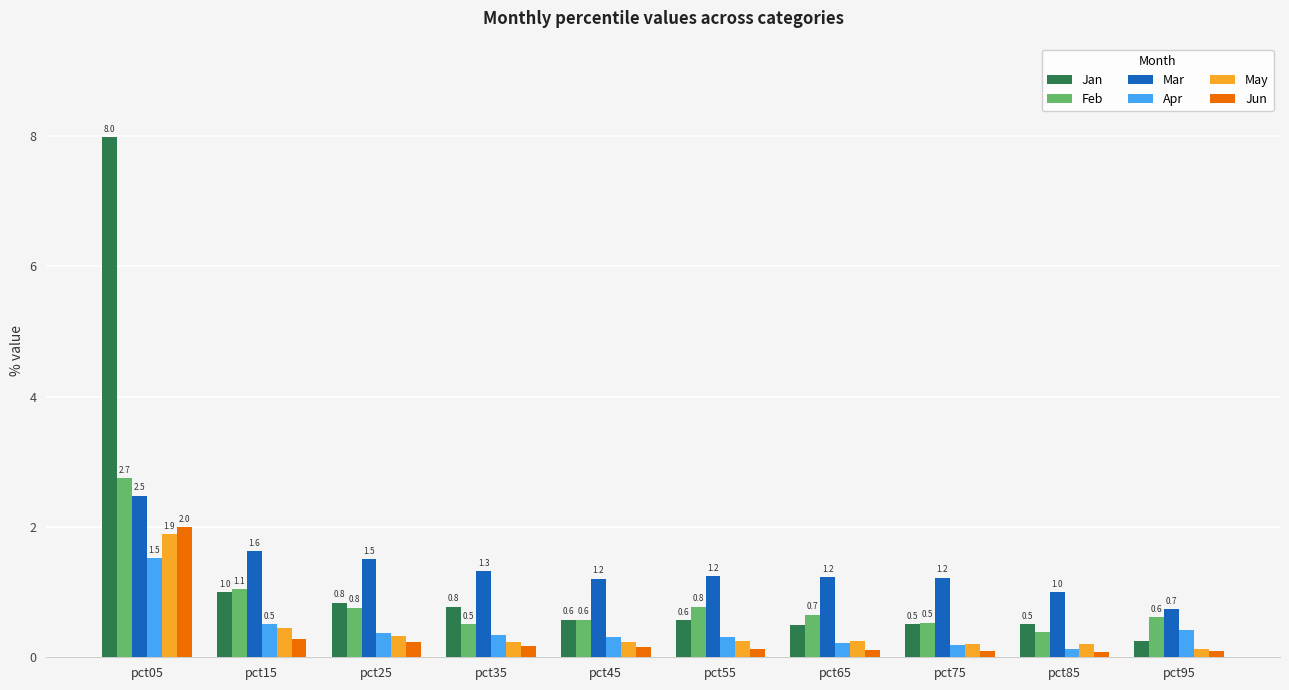

At which category is the sum across all series the highest?

pct05